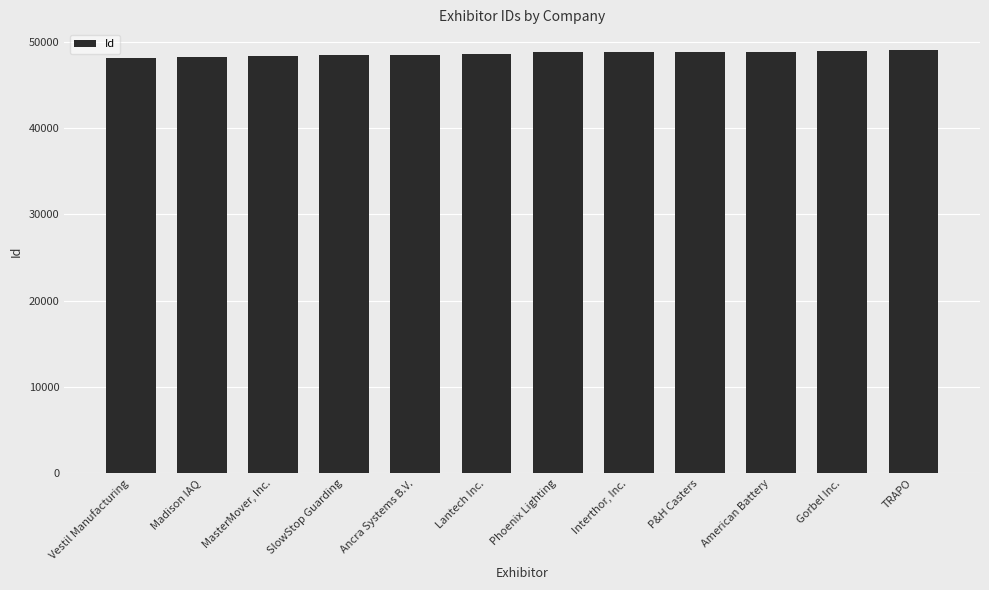

What value does the data have at Madison IAQ?

48270